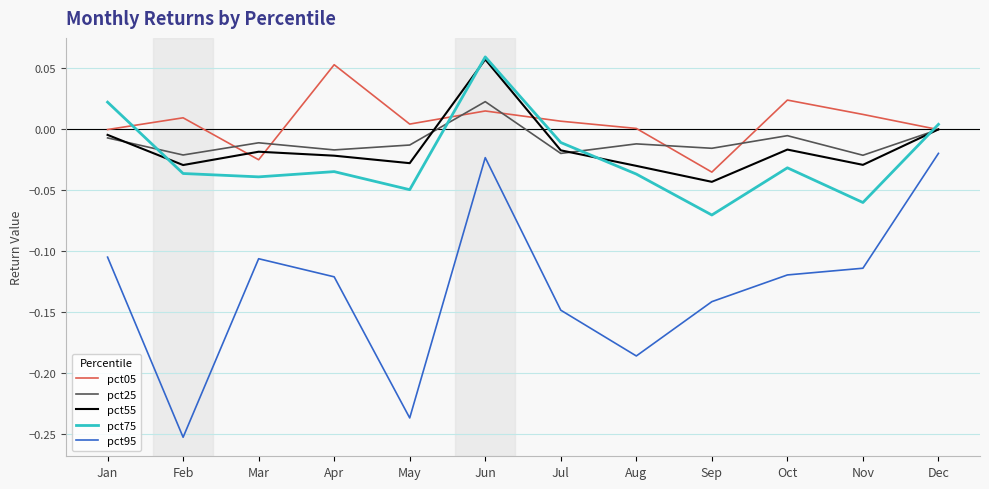

Is it true that pct55 equals -0.0 at Apr?

True